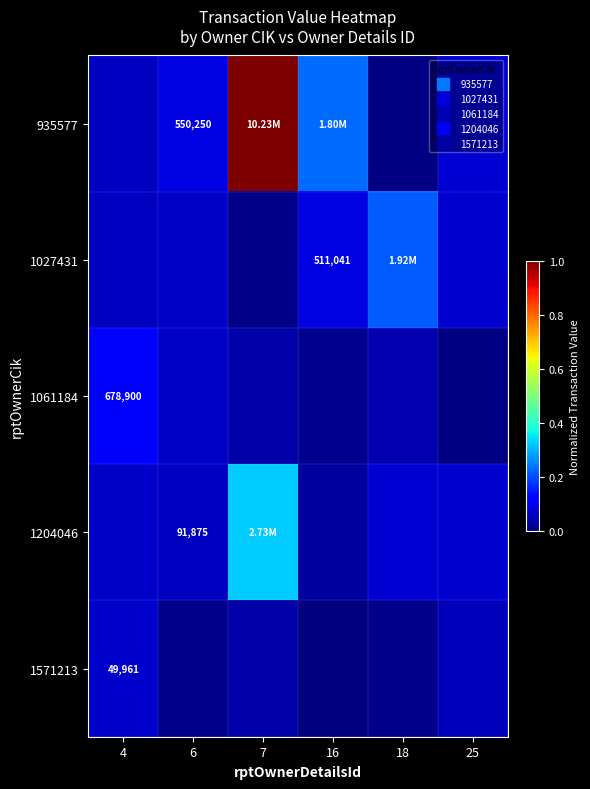

Where is 1204046 nearest to the value 0?

16